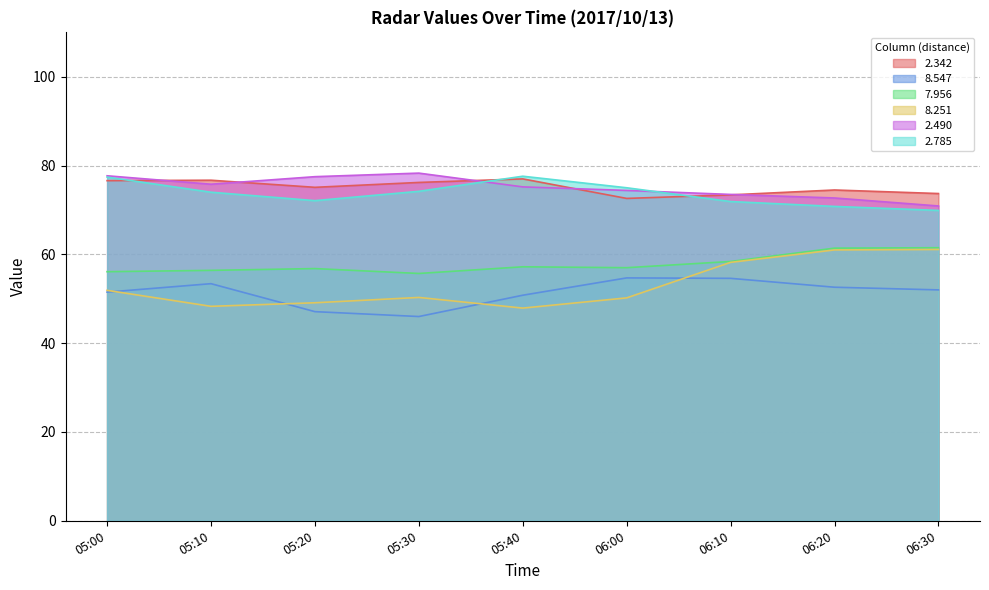

What is the difference between the highest and lowest values at 06:00?

24.8